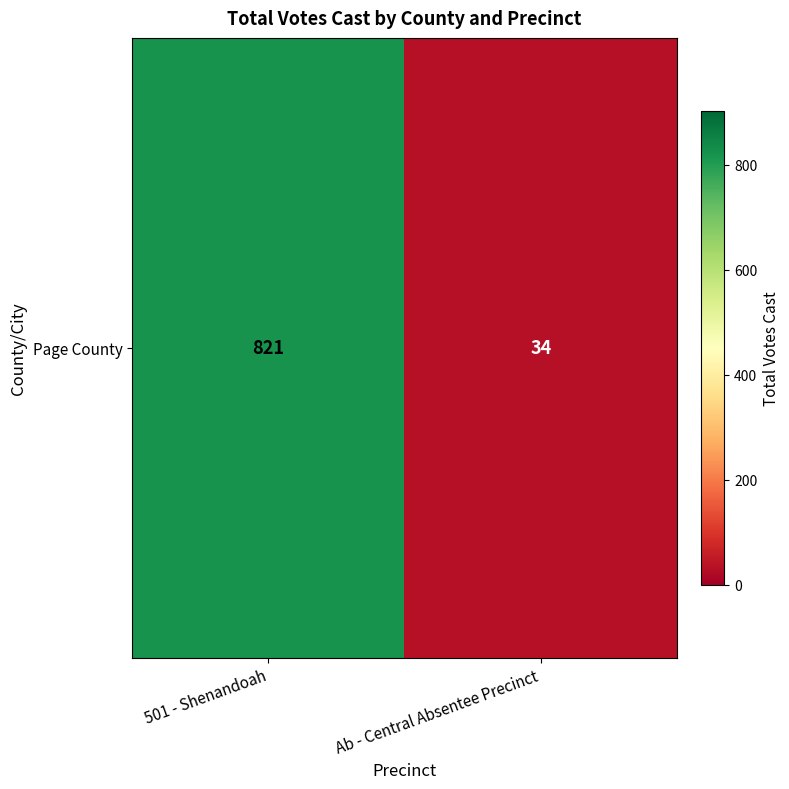

Which has a higher value, 501 - Shenandoah or Ab - Central Absentee Precinct?

501 - Shenandoah